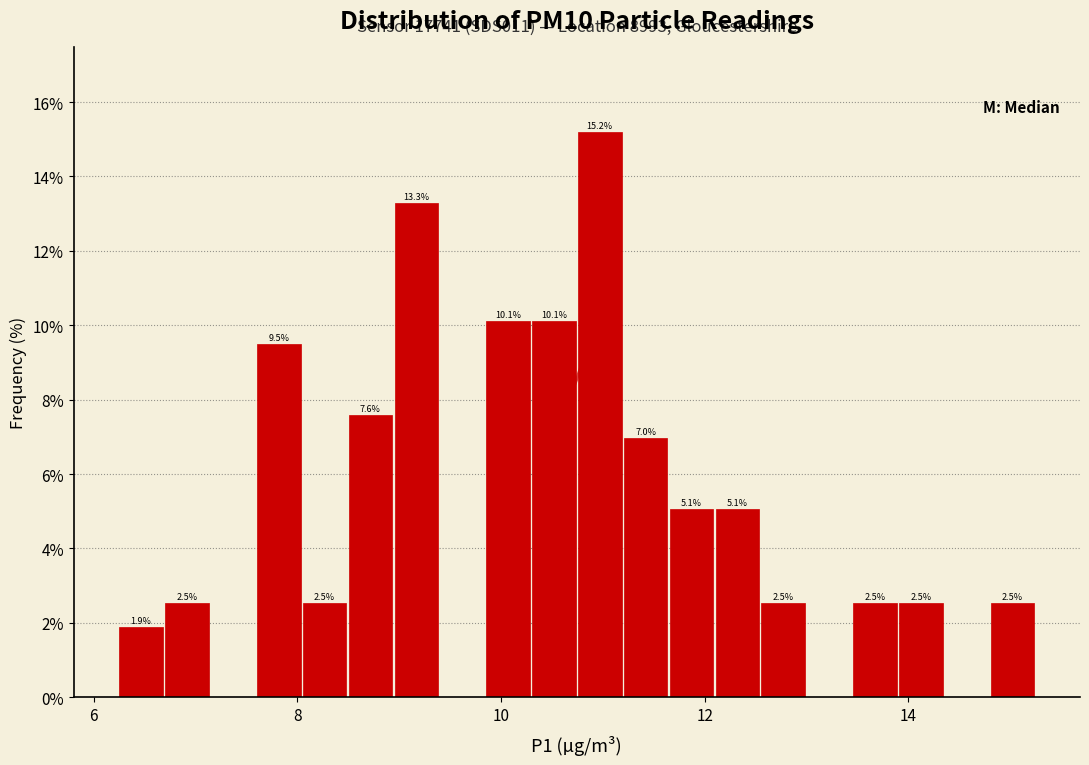

Read against the x-axis, roughly where is the centre of the tallest bar?

11.0